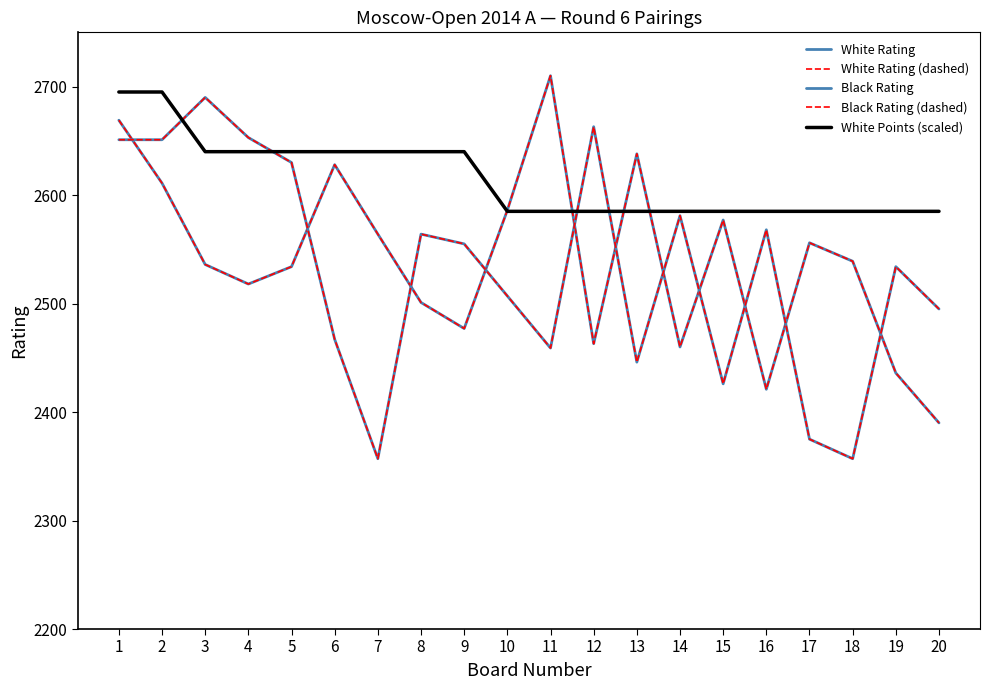

True or false: Black Rating (dashed) and Black Rating intersect in this chart.

False